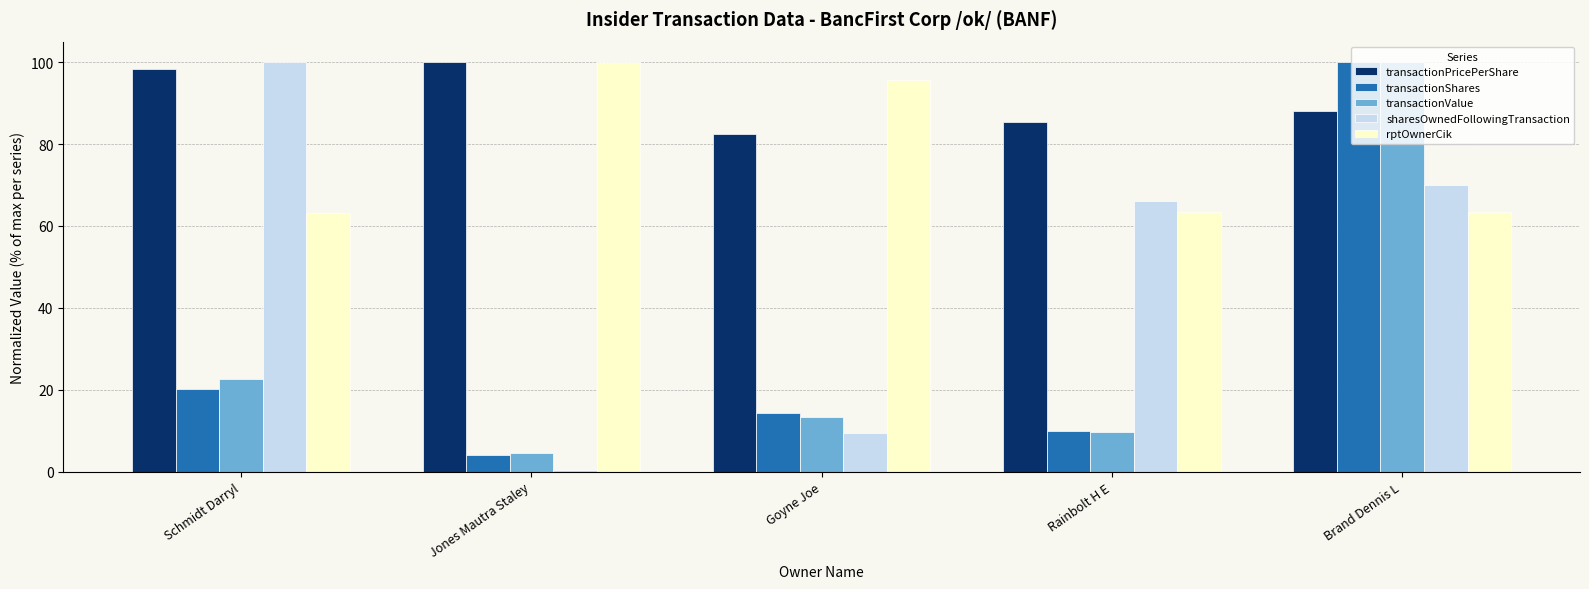

The transactionValue series shows 100.0 at Brand Dennis L. True or false?

True